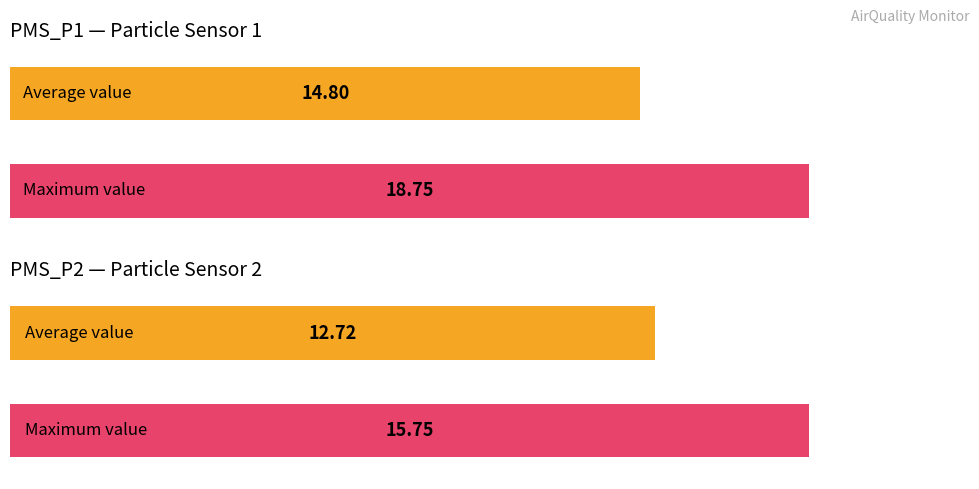

What is the average value of the PMS_P1 series?

14.8